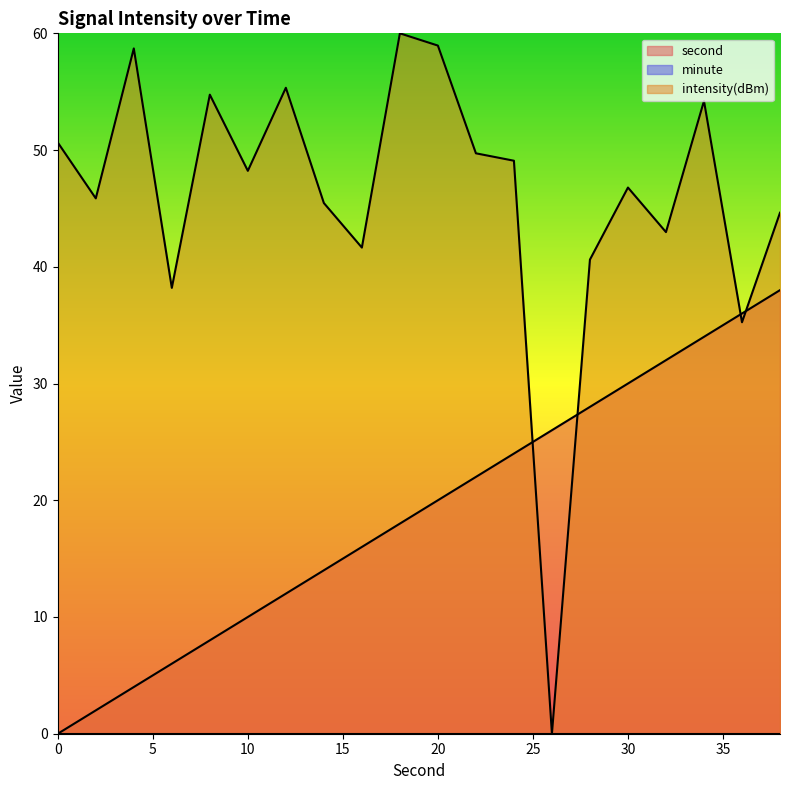

At which label does intensity(dBm) reach its minimum?

26